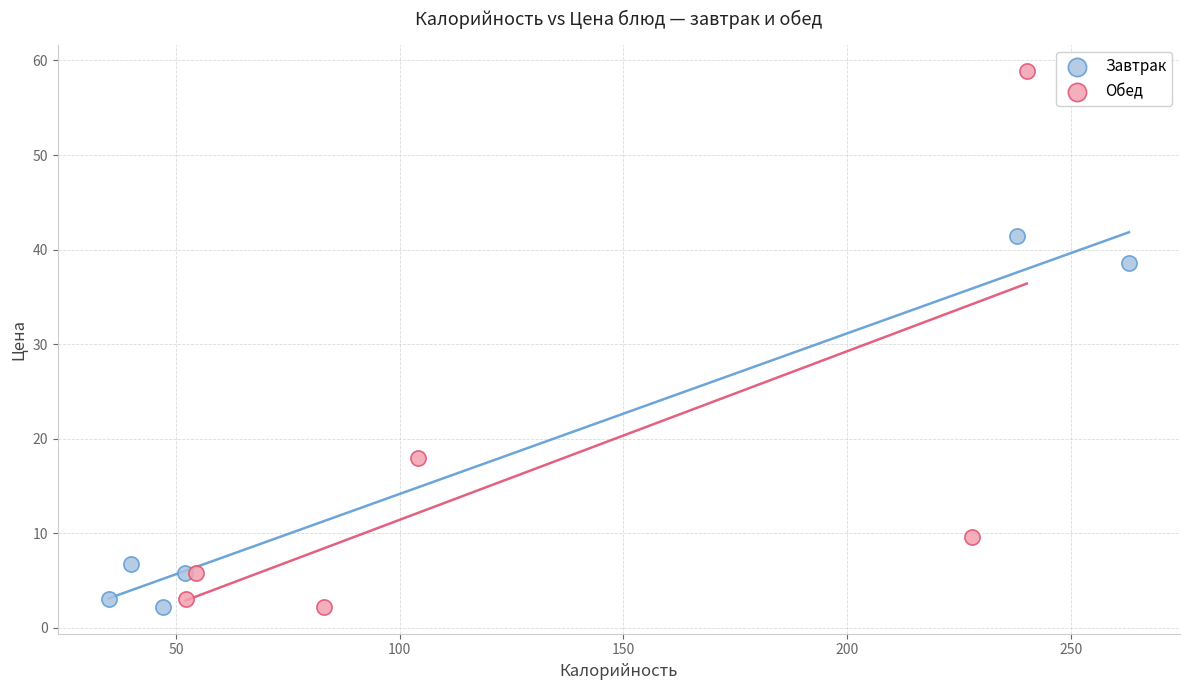

Which series has the widest spread of Y values?

Обед